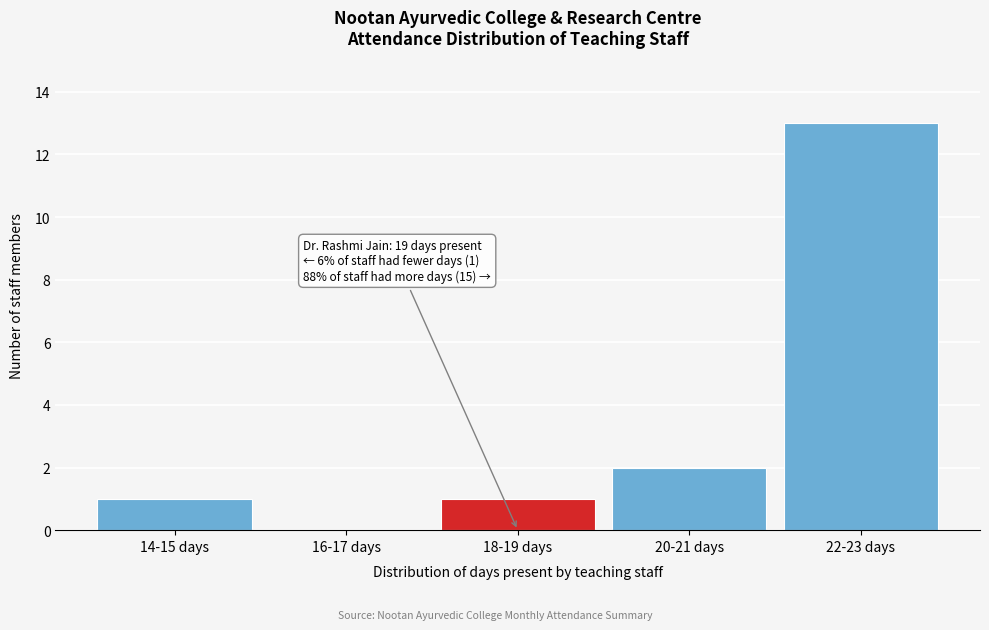

Reading left to right, what are all the values shown in this chart?

14-15 days=1	16-17 days=0	18-19 days=1	20-21 days=2	22-23 days=13